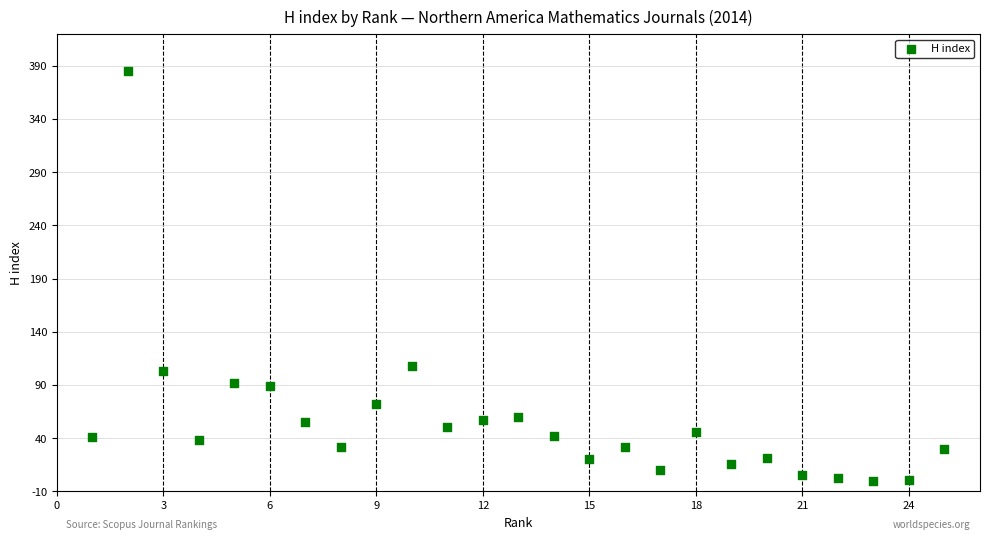

What is the range of X values (max minus min)?

24